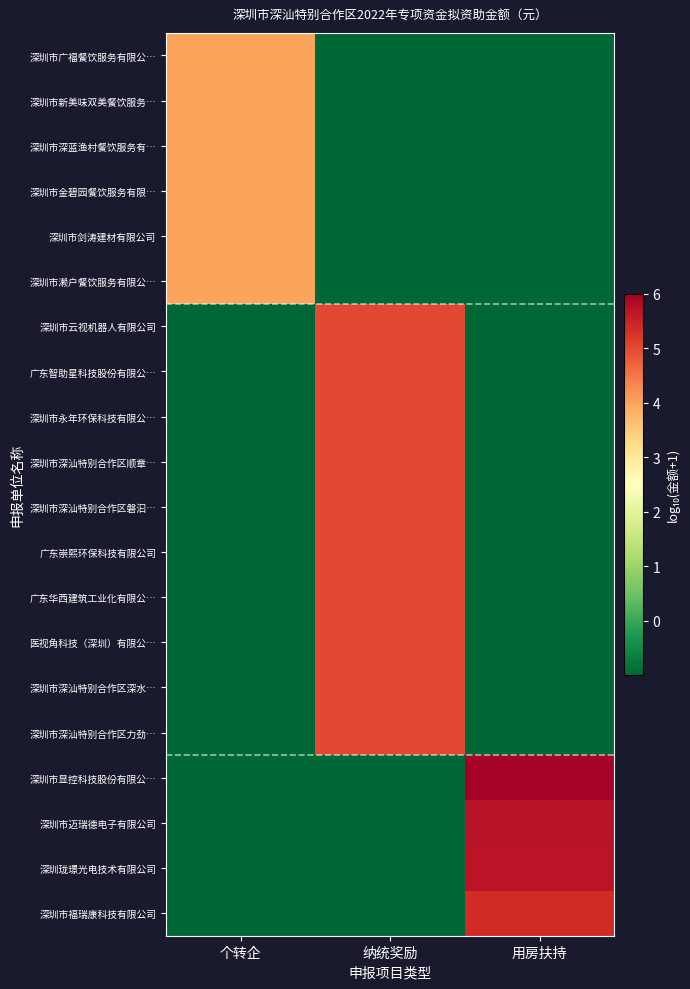

At which category does the chart reach its peak across all series?

用房扶持